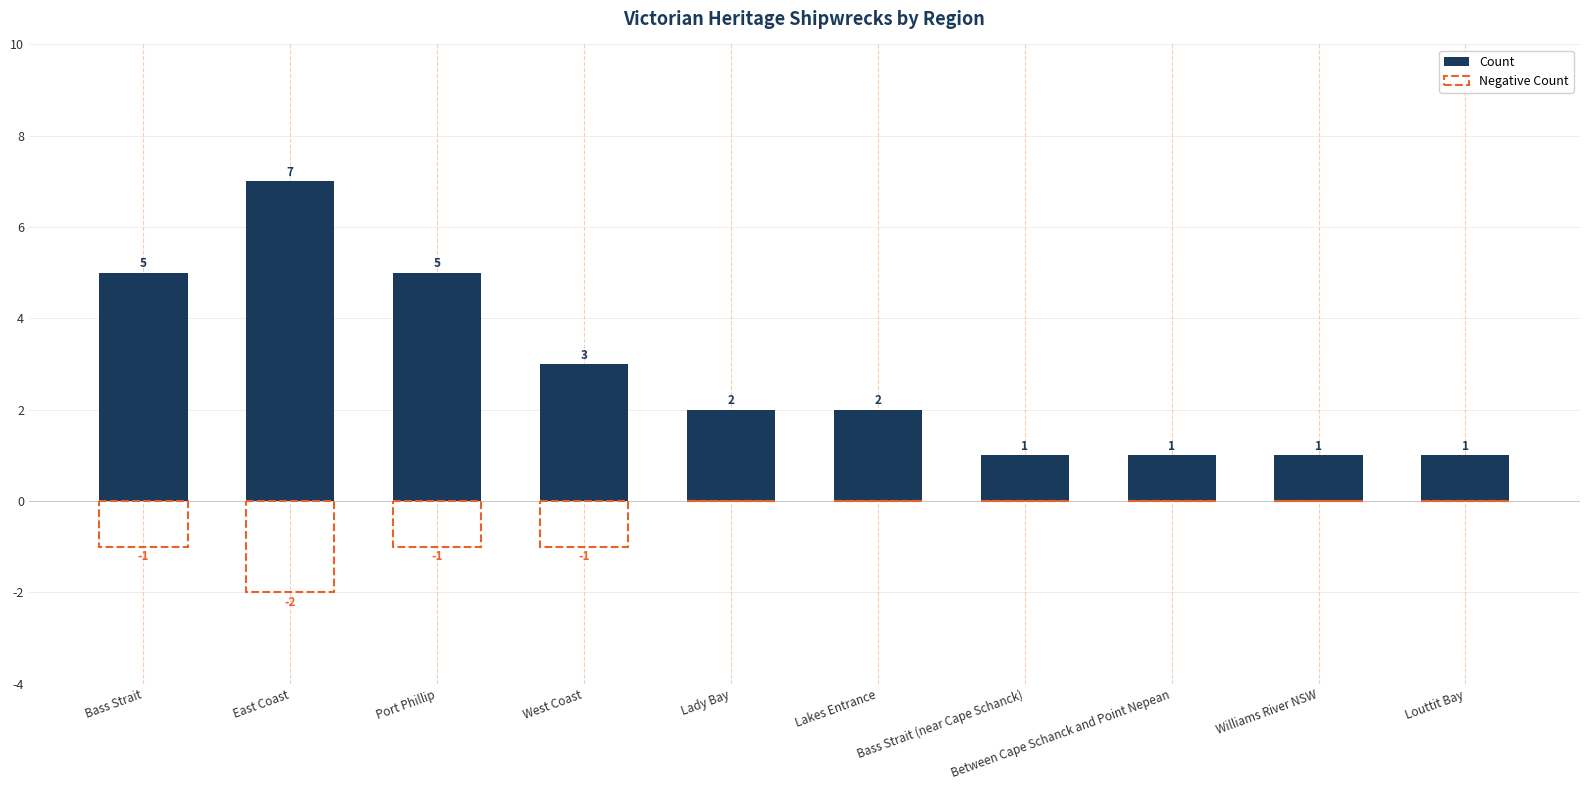

Are the bars horizontal?

No